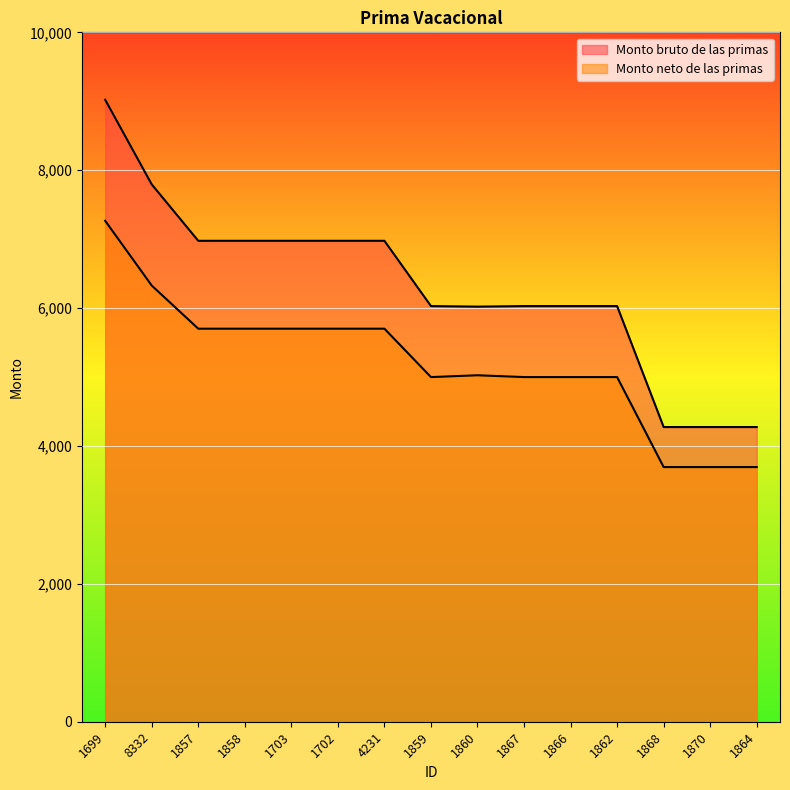

What is the approximate value of Monto bruto de las primas at 1866?

6029.3